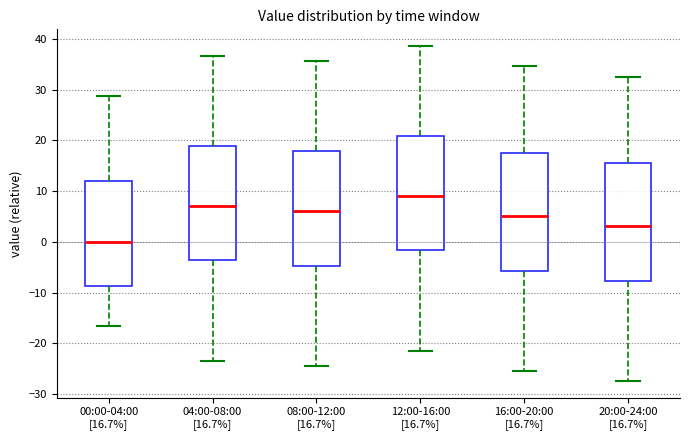

Where does the median line of the box for 12:00-16:00 [16.7%] sit on the y-axis? The values are not printed on the chart, so give them approximately, as read against the axis.

9